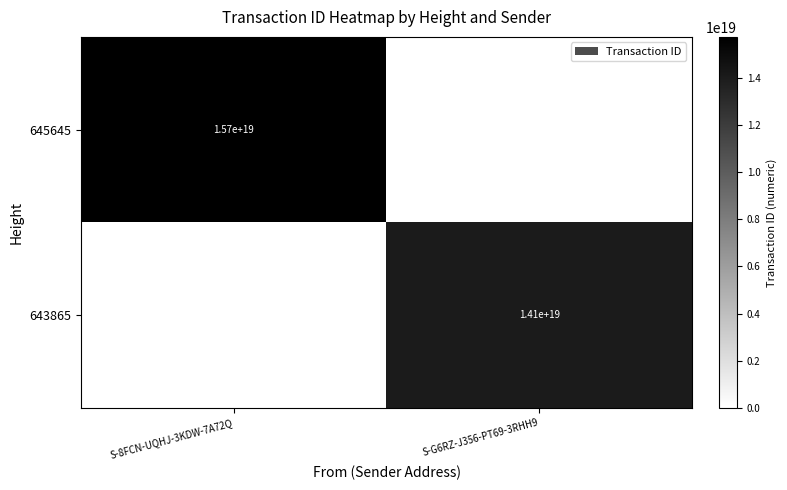

True or false: 643865 has a value of 14100000000000000000 at S-G6RZ-J356-PT69-3RHH9.

True